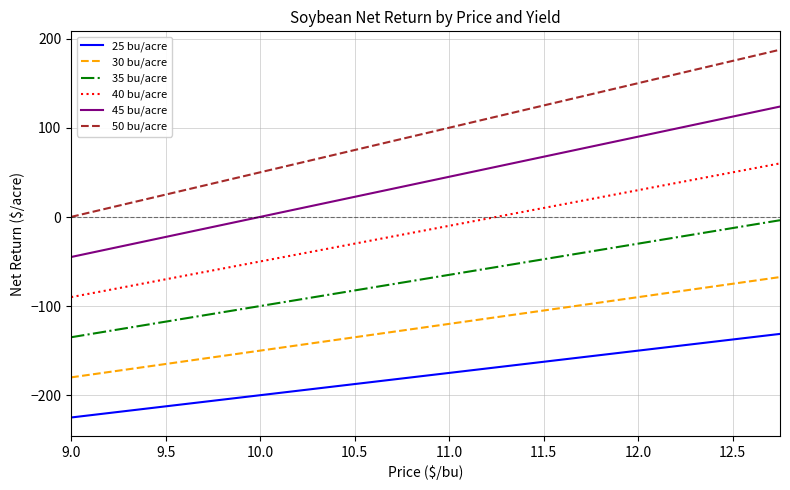

Is this an area chart (filled region under the line)?

No